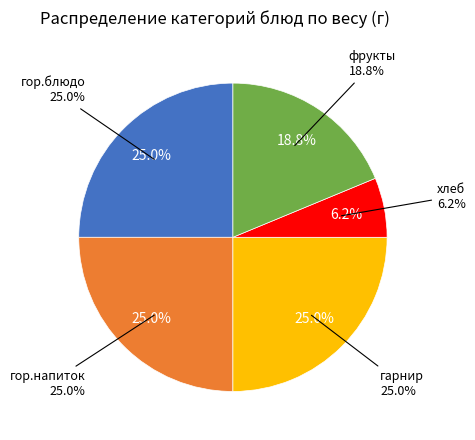

To the nearest percent, what percentage of the pie is гор.блюдо?

25%